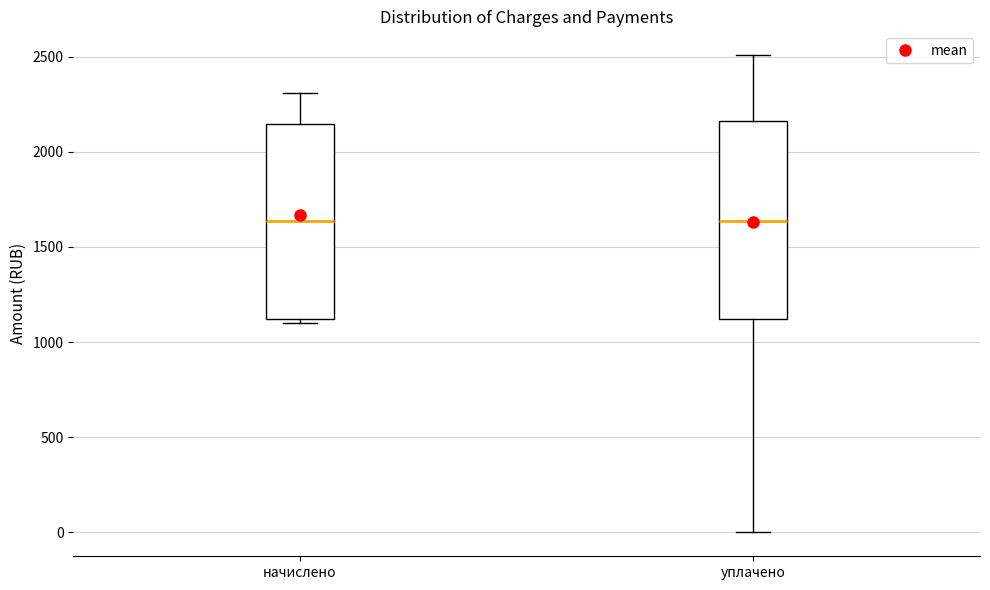

Reading left to right, read every box against the y-axis: the position of its median line, the range the box covers, and the ends of its whiskers. The values are not printed on the chart, so give them approximately, as read against the axis.

начислено: median 1650, box 1100 to 2150, whiskers 1100 (just below the box's lower edge) to 2300
уплачено: median 1650, box 1100 to 2150, whiskers 0 to 2500